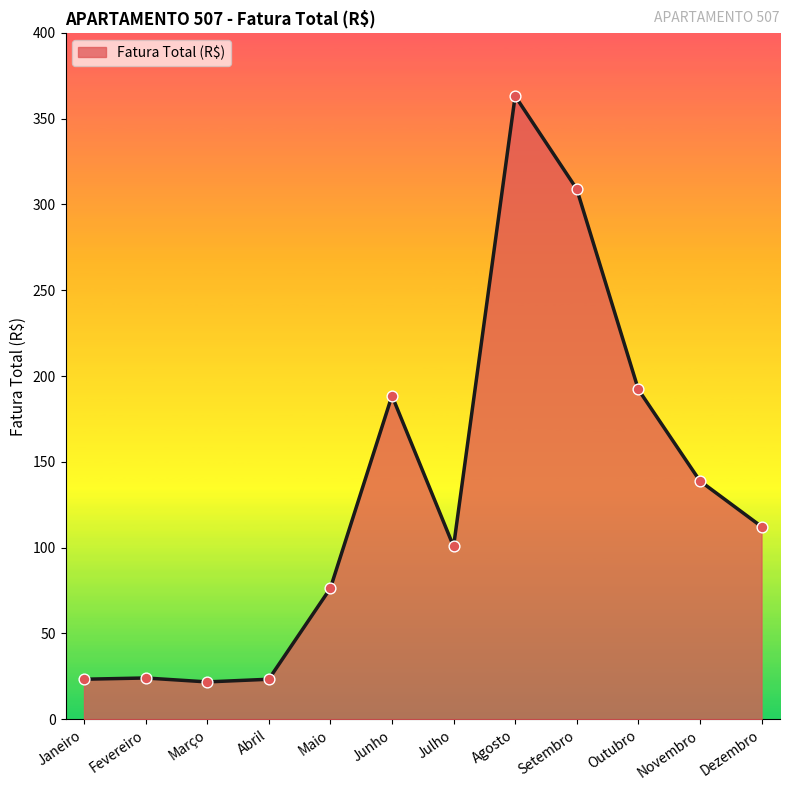

Which has a higher value, Setembro or Maio?

Setembro